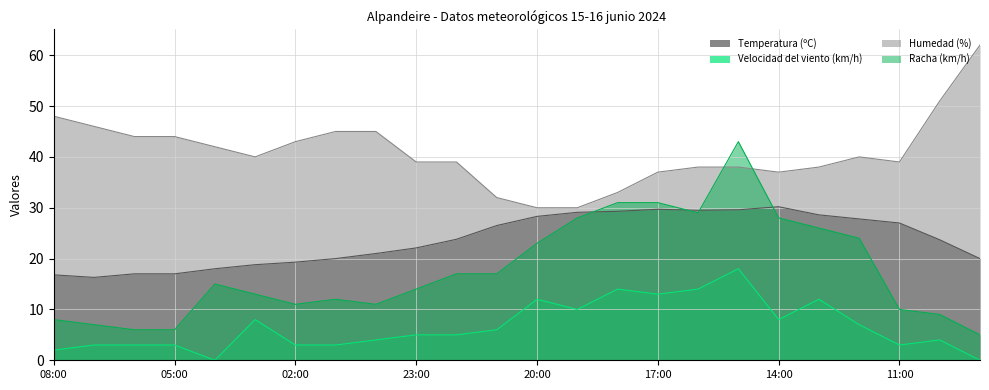

What is the difference between the highest and lowest values at 08:00?

46.0